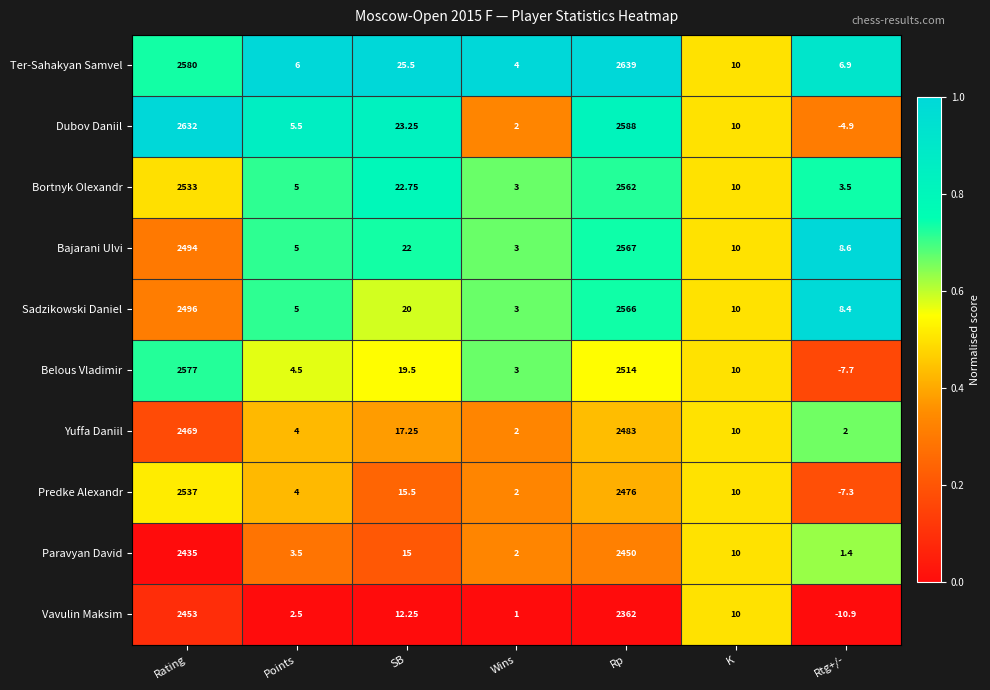

What is the total value across all series at Rp?

25207.0